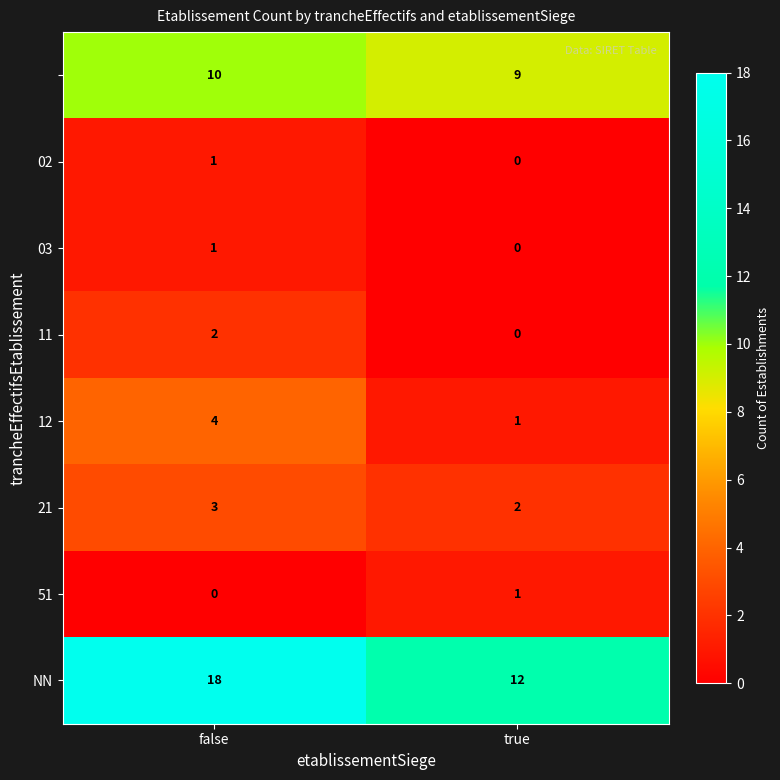

What is the maximum value shown in the chart?

18